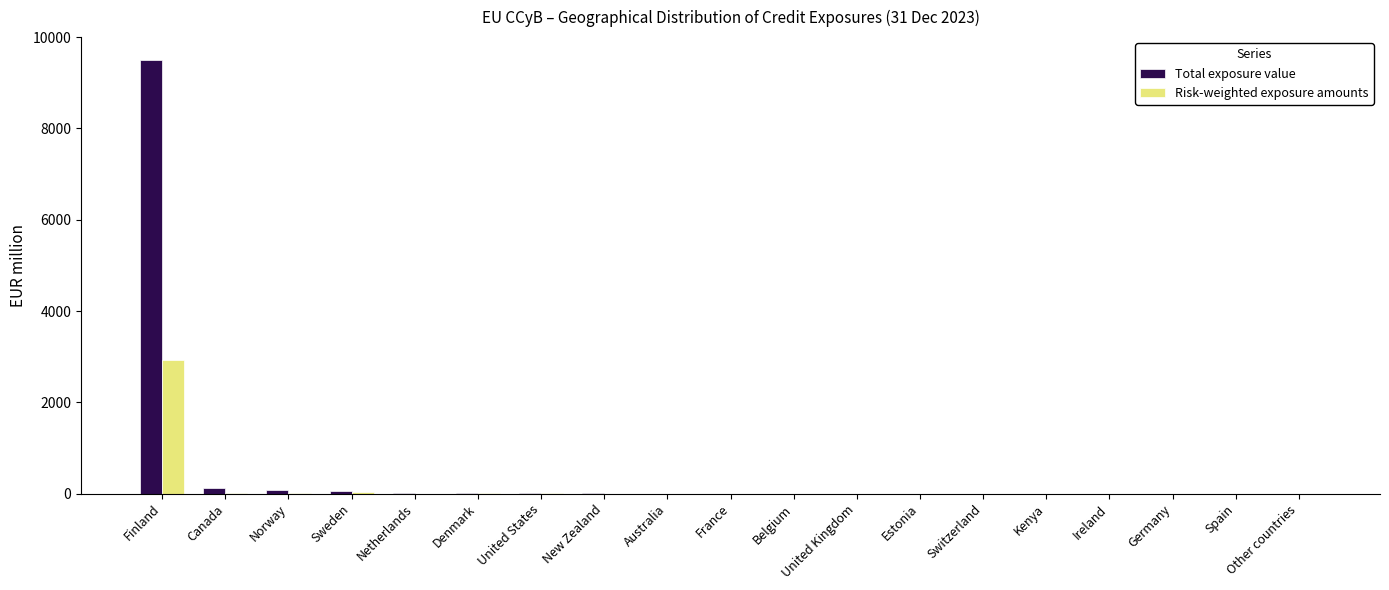

At which category is the sum across all series the highest?

Finland